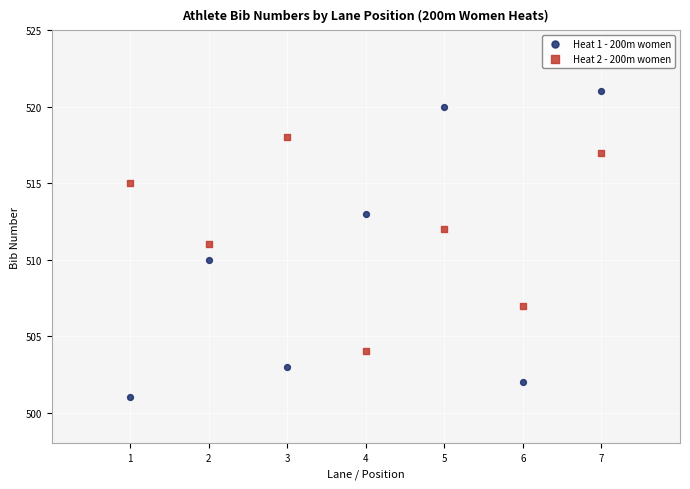

Across all data points, what is the range of Y values (max minus min)?

20